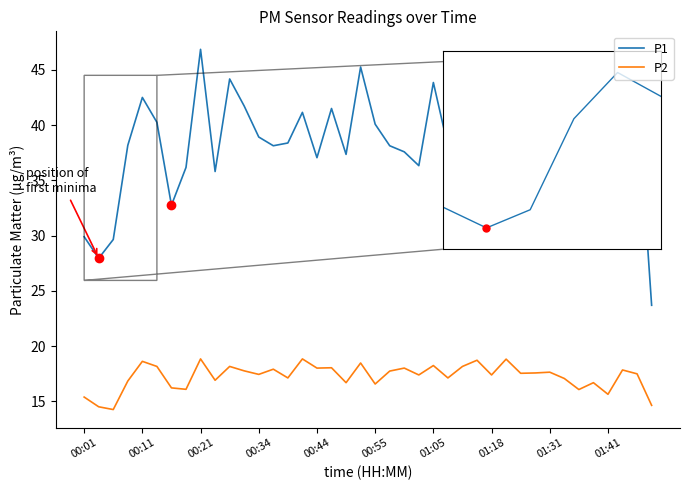

Which series has the widest spread of values?

P1